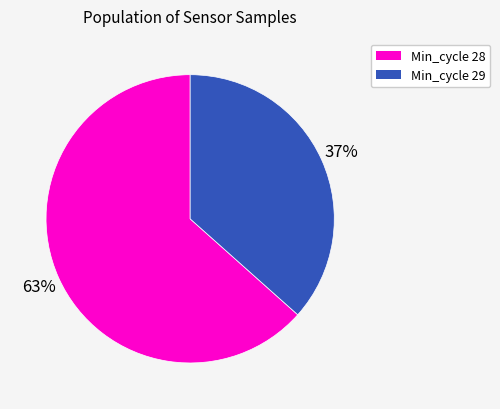

How many segments does this pie chart have?

2